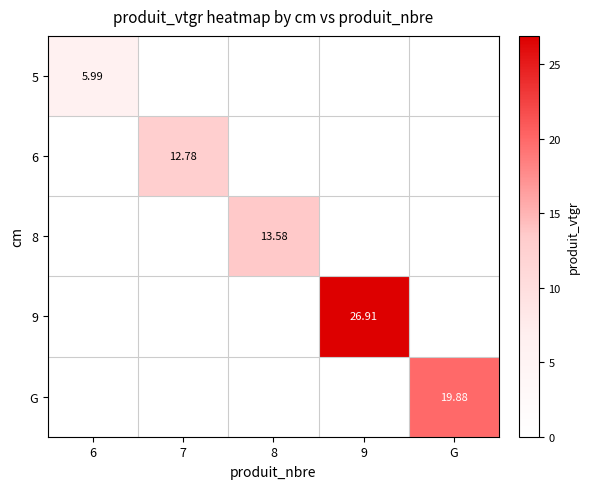

What is the greatest value displayed?

26.9